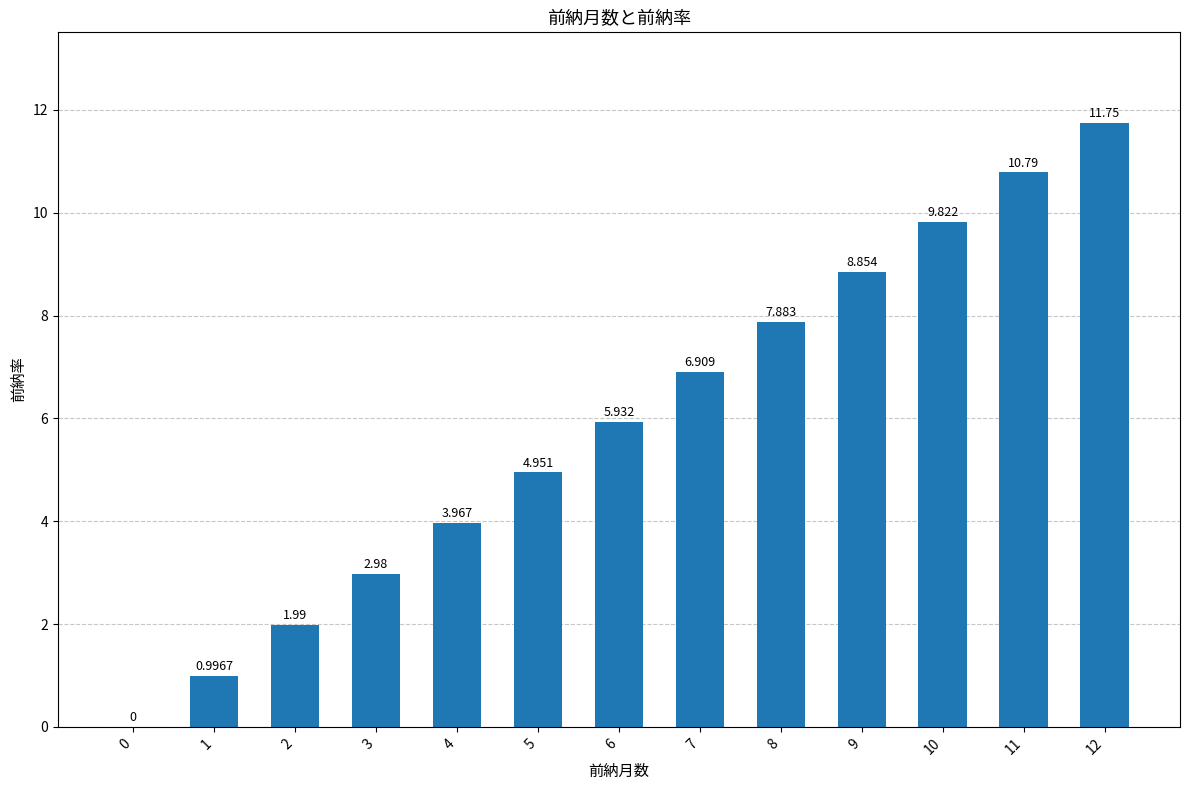

The value at 1 is 1.0. True or false?

True